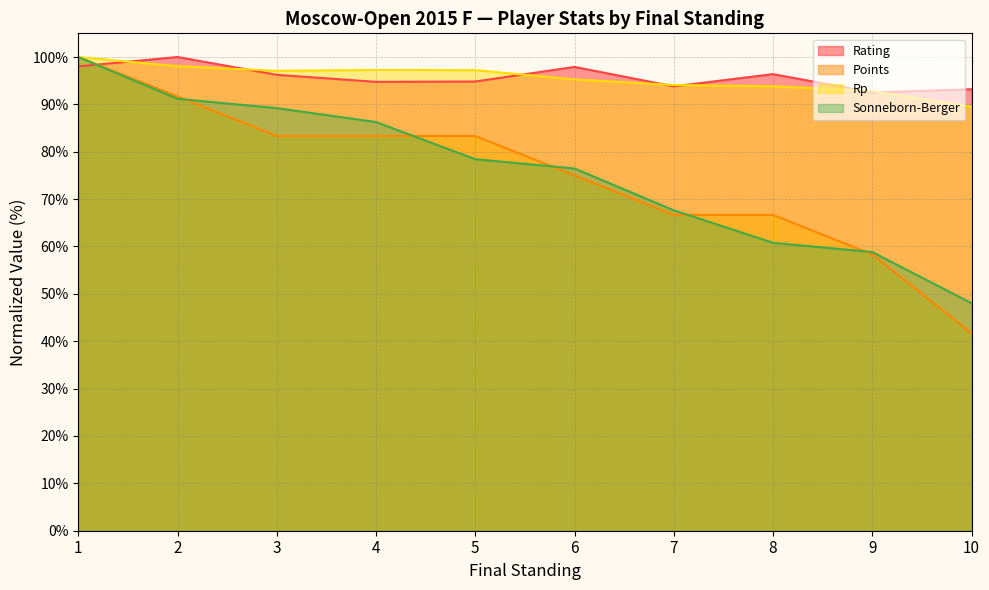

True or false: Rp and Points cross at least once.

False